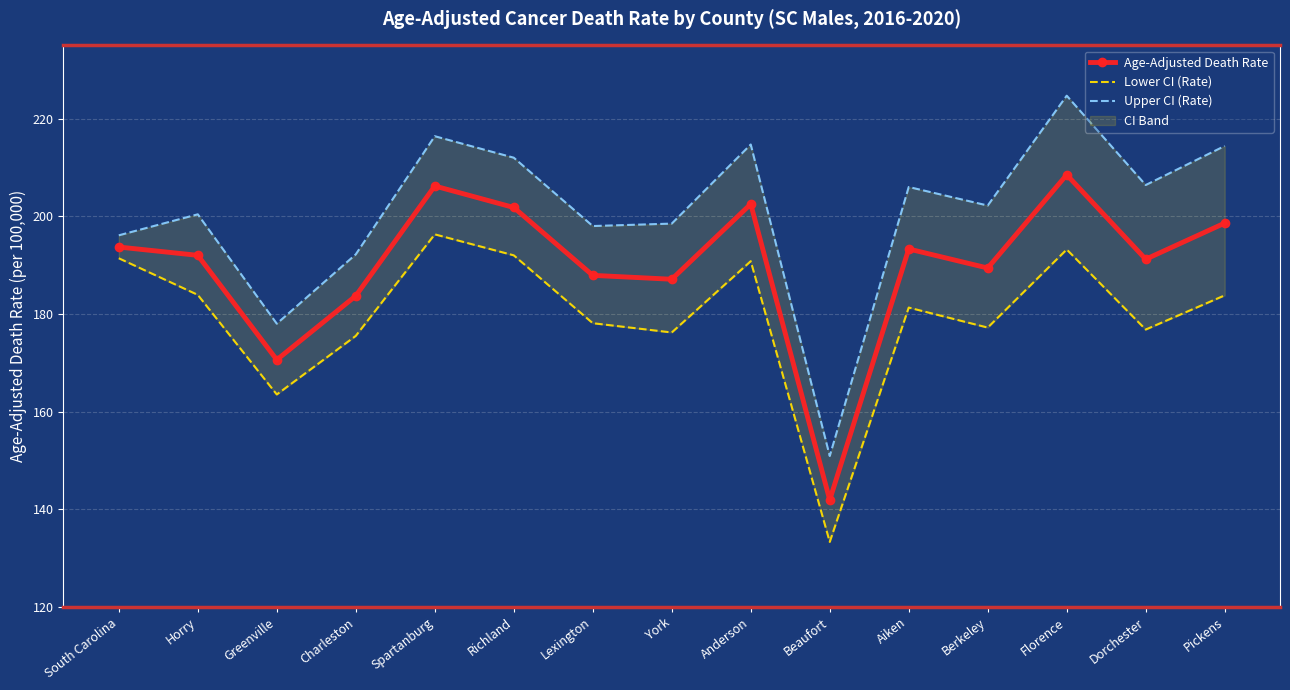

What is the total value across all series at Anderson?

608.0